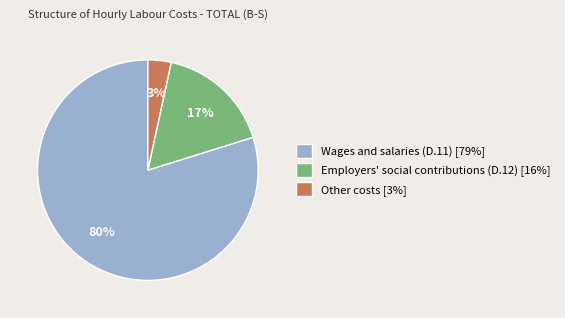

Combined, do Employers' social contributions (D.12) [16%] and Other costs [3%] account for over 50%?

No